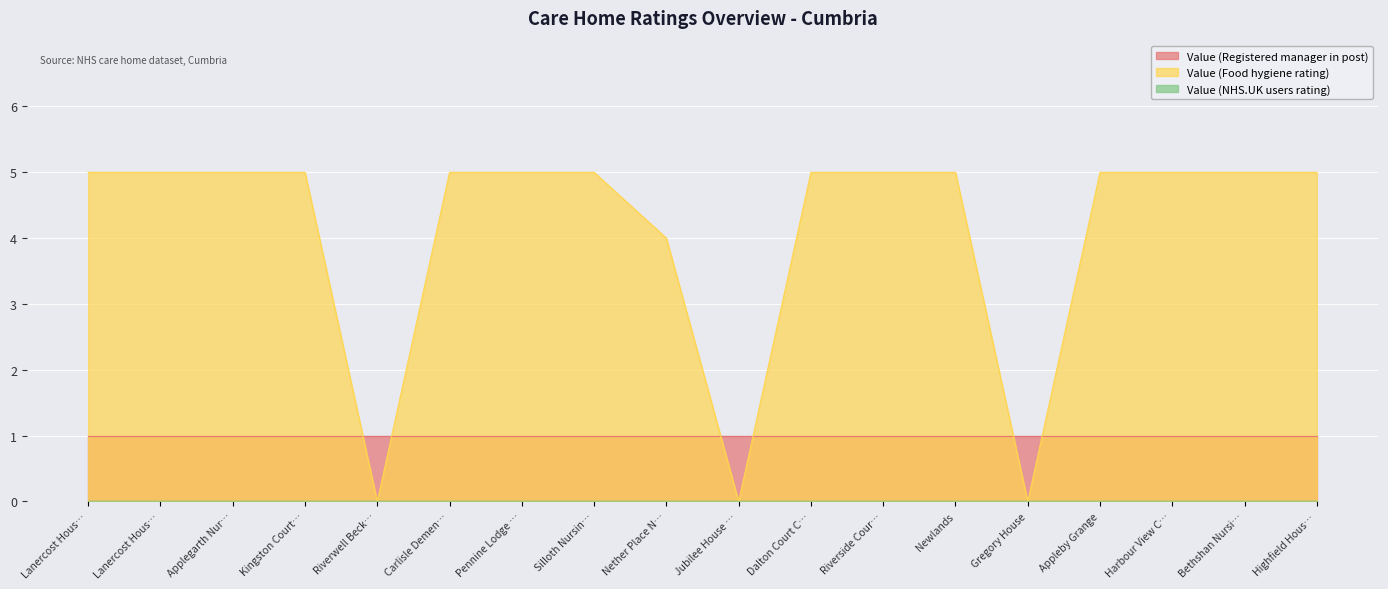

What is the sum of the Value (Registered manager in post) values at Nether Place Nursing Home and Appleby Grange?

2